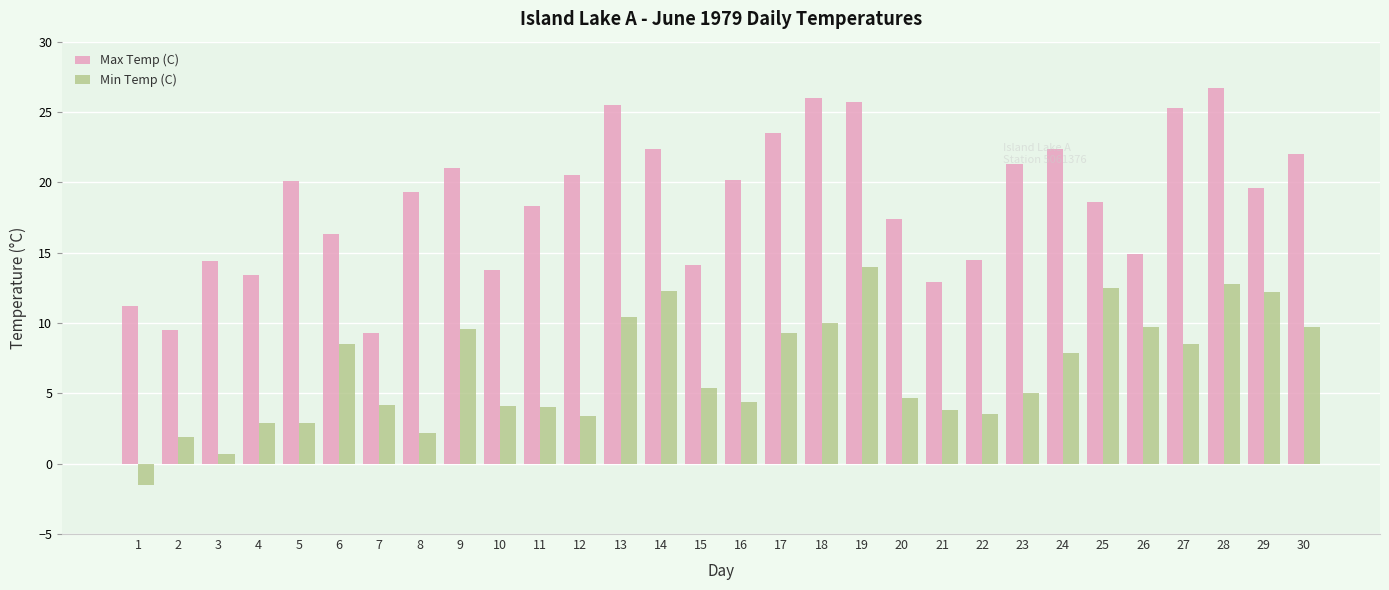

What is the minimum value shown in the chart?

-1.5